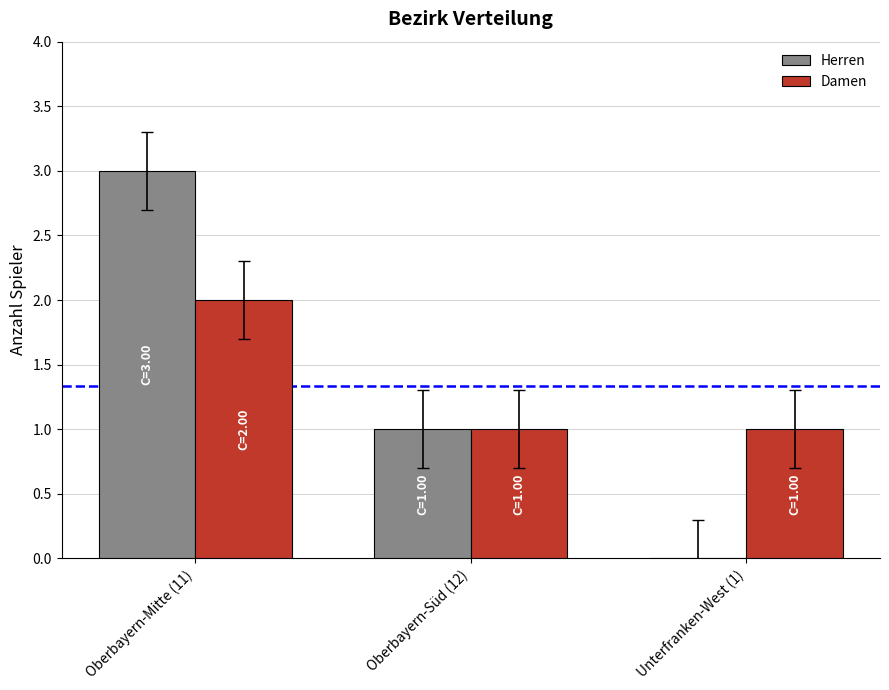

Reading left to right, what are all the values shown in this chart?

Herren: 3	1	0
Damen: 2	1	1